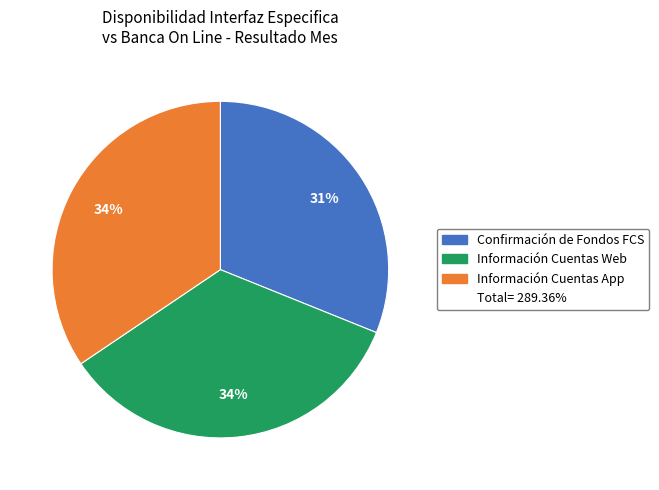

To the nearest percent, what is the difference between the largest and smallest slice percentages?

3%